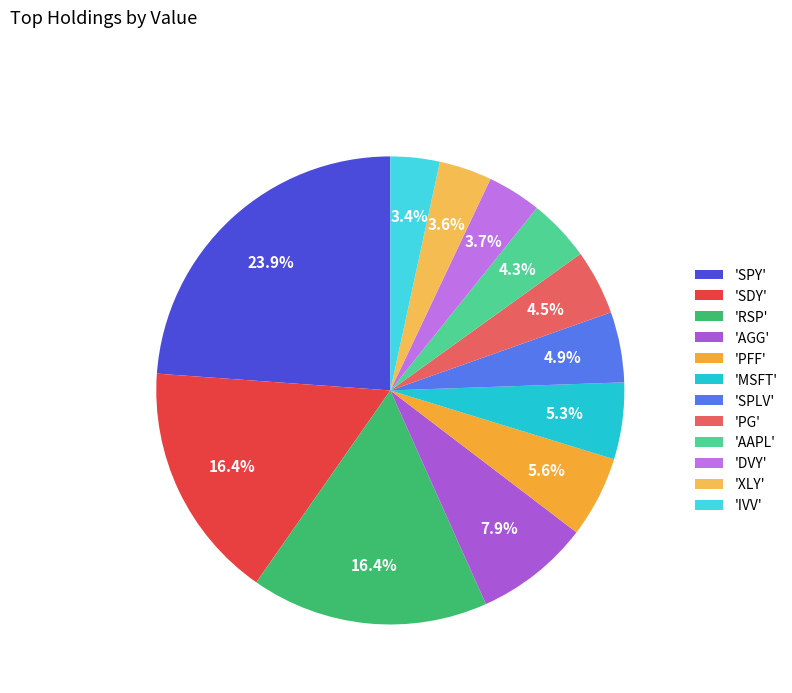

Count the number of slices in the pie.

12